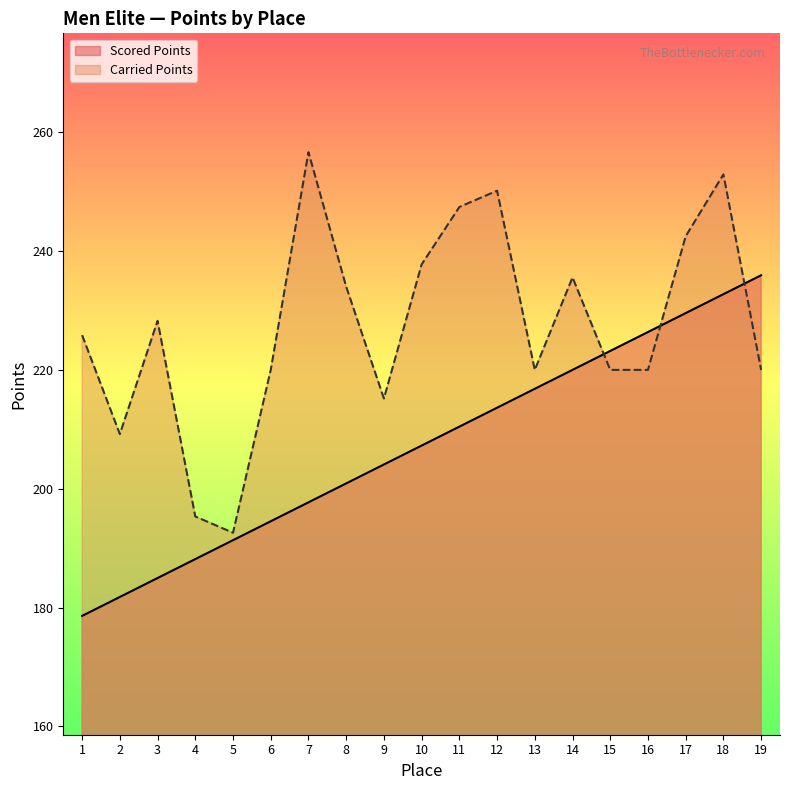

Between 7 and 3, which is larger?

7